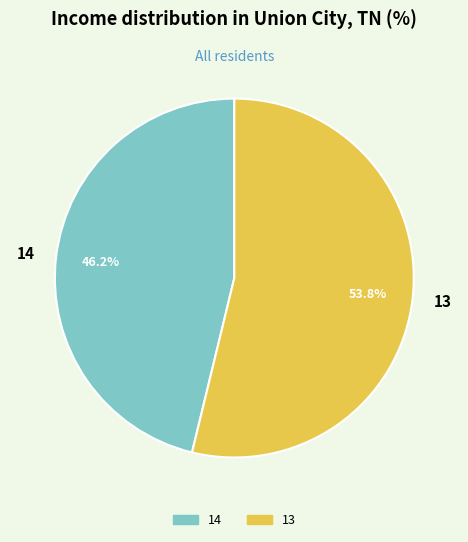

To the nearest percent, what is the combined percentage of 13 and 14?

100%